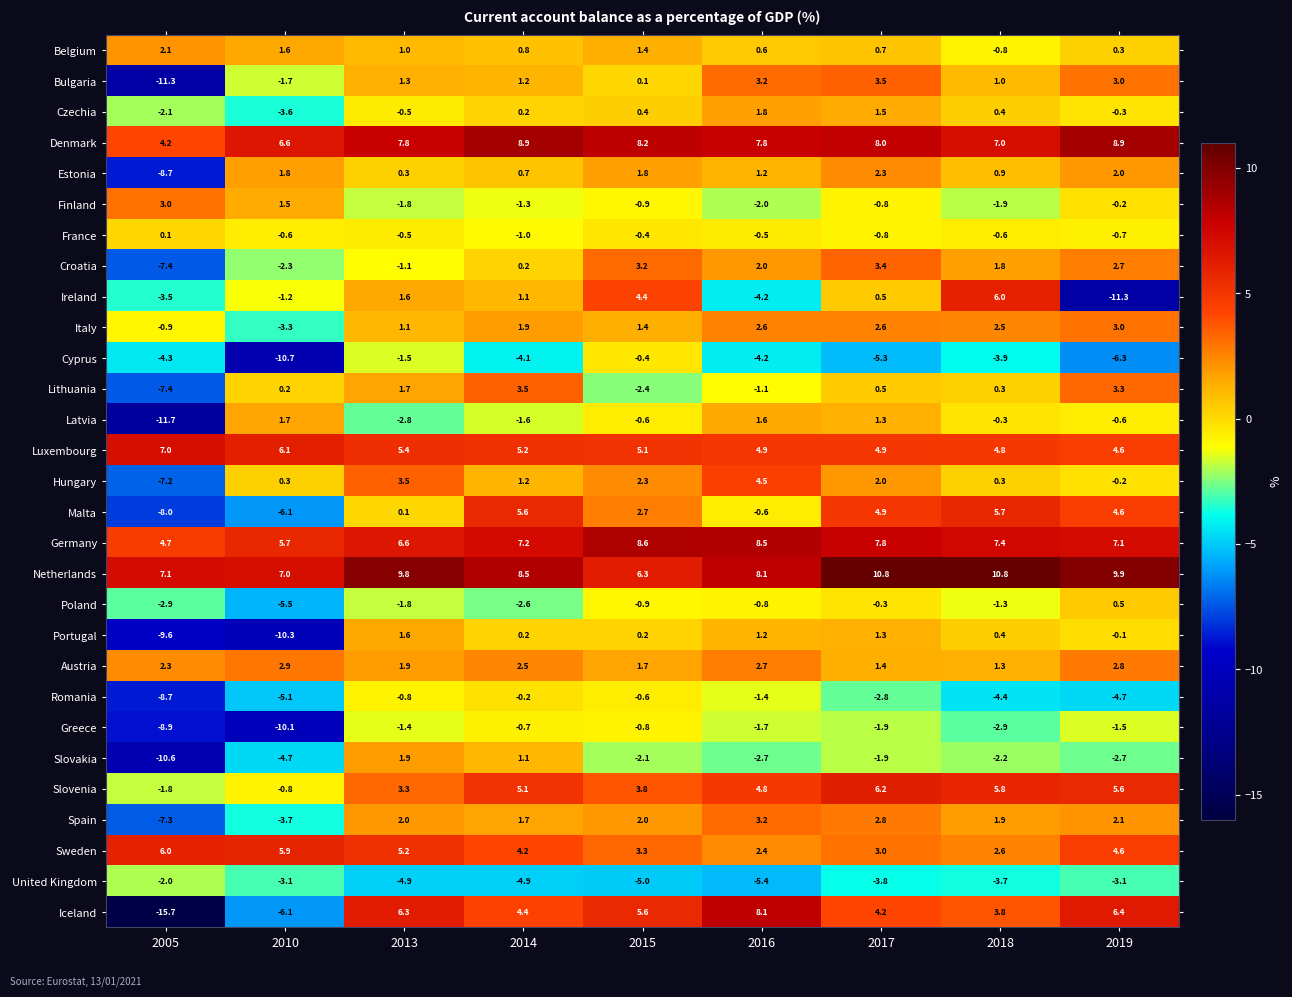

Rank the categories by Croatia value from lowest to highest.

2005, 2010, 2013, 2014, 2018, 2016, 2019, 2015, 2017